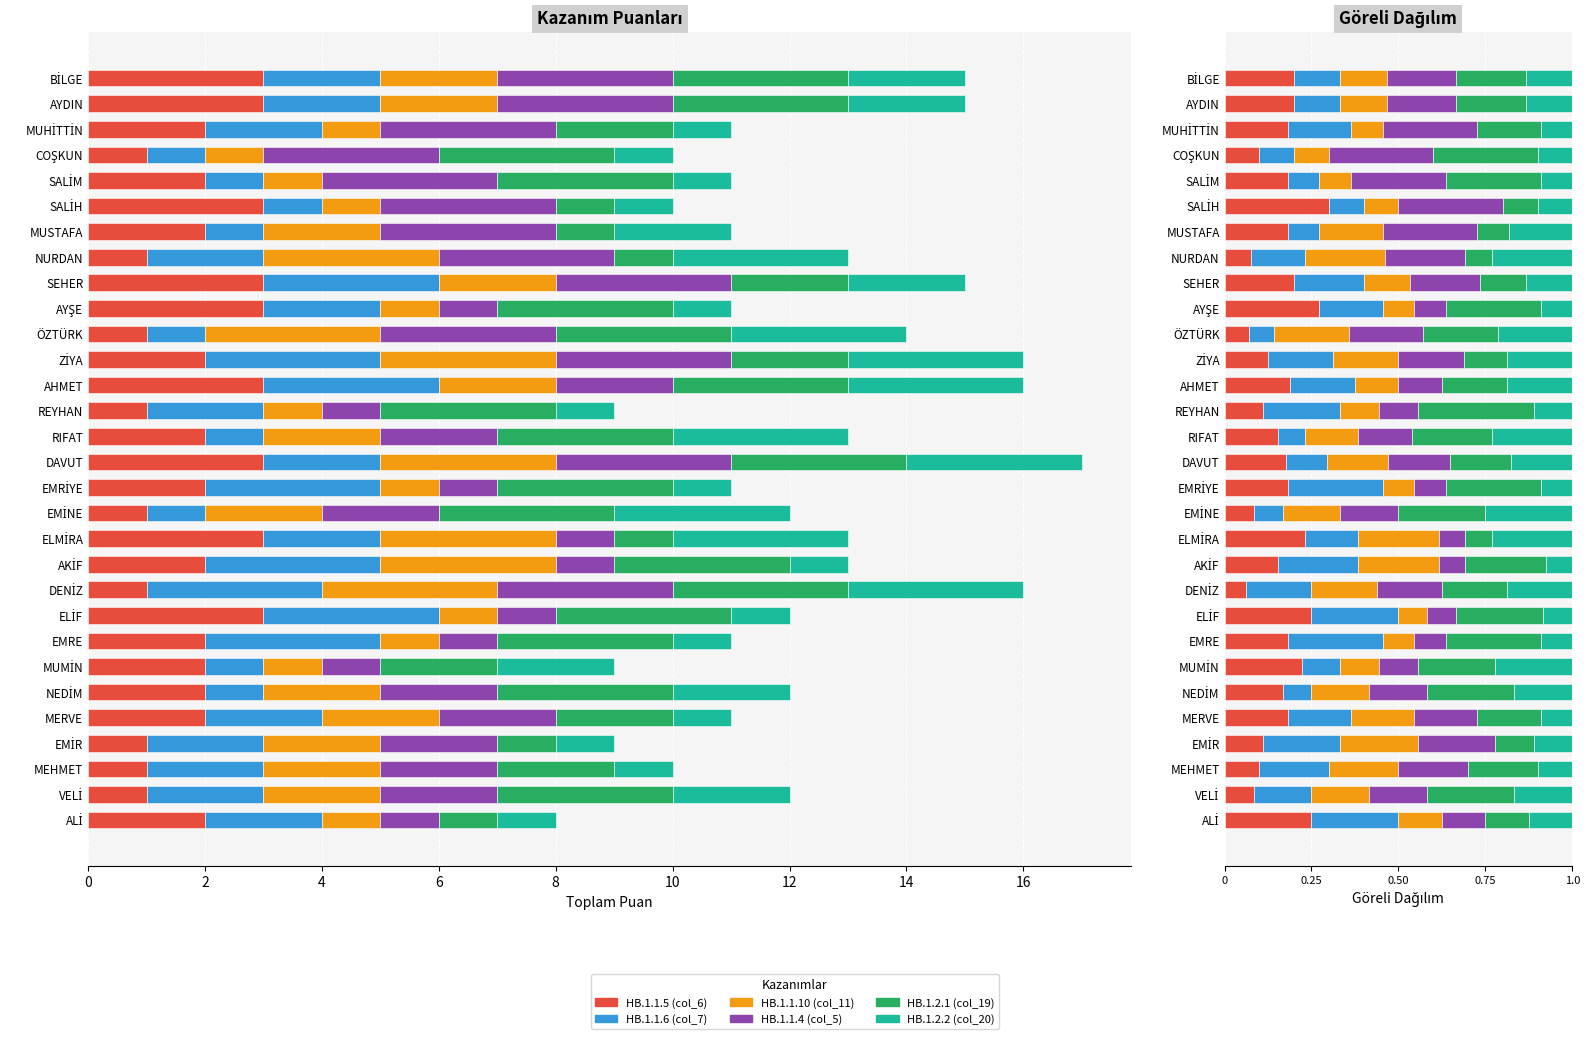

Reading right to left, what are all the values shown in this chart?

HB.1.1.5 (col_6): 0.2	0.2	0.2	0.1	0.2	0.3	0.2	0.1	0.2	0.3	0.1	0.1	0.2	0.1	0.2	0.2	0.2	0.1	0.2	0.2	0.1	0.2	0.2	0.2	0.2	0.2	0.1	0.1	0.1	0.2
HB.1.1.6 (col_7): 0.1	0.1	0.2	0.1	0.1	0.1	0.1	0.2	0.2	0.2	0.1	0.2	0.2	0.2	0.1	0.1	0.3	0.1	0.2	0.2	0.2	0.2	0.3	0.1	0.1	0.2	0.2	0.2	0.2	0.2
HB.1.1.10 (col_11): 0.1	0.1	0.1	0.1	0.1	0.1	0.2	0.2	0.1	0.1	0.2	0.2	0.1	0.1	0.2	0.2	0.1	0.2	0.2	0.2	0.2	0.1	0.1	0.1	0.2	0.2	0.2	0.2	0.2	0.1
HB.1.1.4 (col_5): 0.2	0.2	0.3	0.3	0.3	0.3	0.3	0.2	0.2	0.1	0.2	0.2	0.1	0.1	0.2	0.2	0.1	0.2	0.1	0.1	0.2	0.1	0.1	0.1	0.2	0.2	0.2	0.2	0.2	0.1
HB.1.2.1 (col_19): 0.2	0.2	0.2	0.3	0.3	0.1	0.1	0.1	0.1	0.3	0.2	0.1	0.2	0.3	0.2	0.2	0.3	0.2	0.1	0.2	0.2	0.2	0.3	0.2	0.2	0.2	0.1	0.2	0.2	0.1
HB.1.2.2 (col_20): 0.1	0.1	0.1	0.1	0.1	0.1	0.2	0.2	0.1	0.1	0.2	0.2	0.2	0.1	0.2	0.2	0.1	0.2	0.2	0.1	0.2	0.1	0.1	0.2	0.2	0.1	0.1	0.1	0.2	0.1